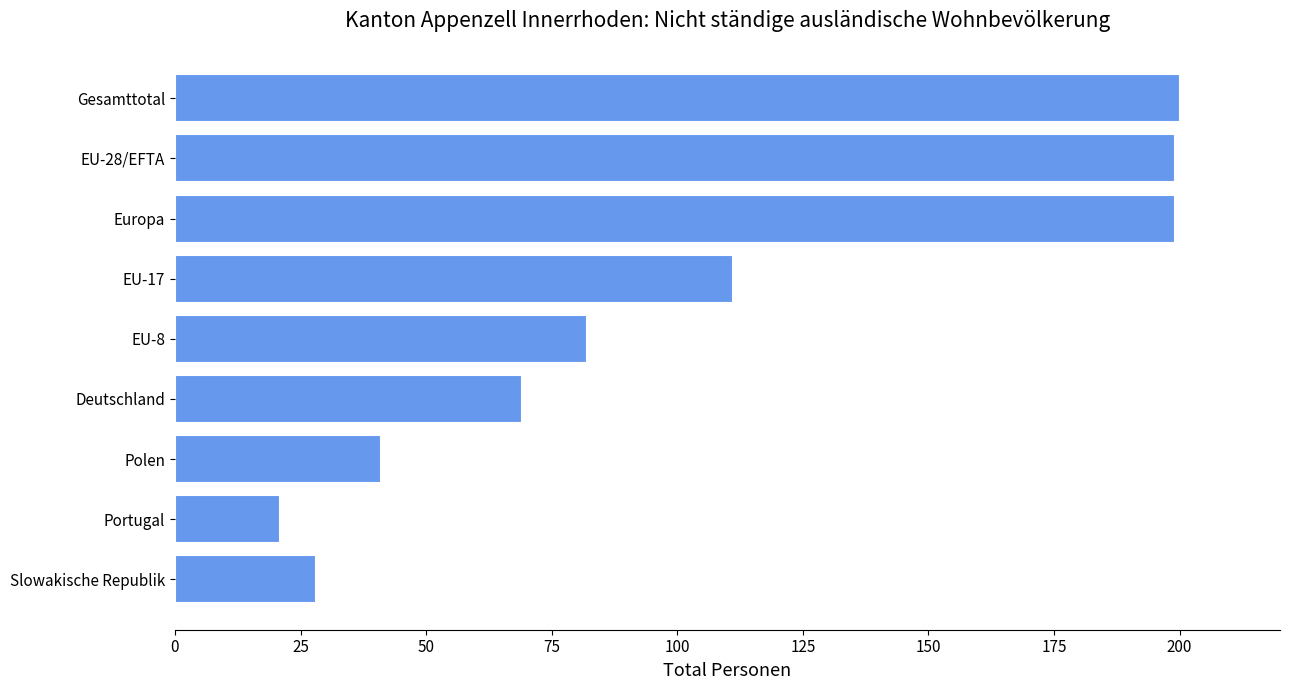

Which has a higher value, EU-17 or Slowakische Republik?

EU-17